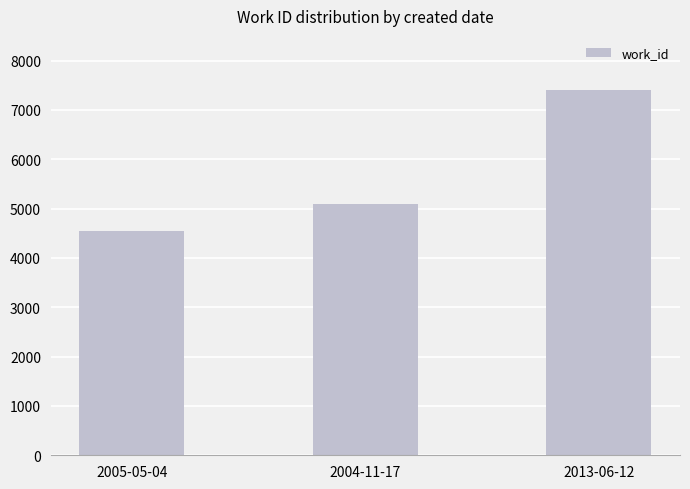

What is the label of the 1st bar from the right?

2013-06-12